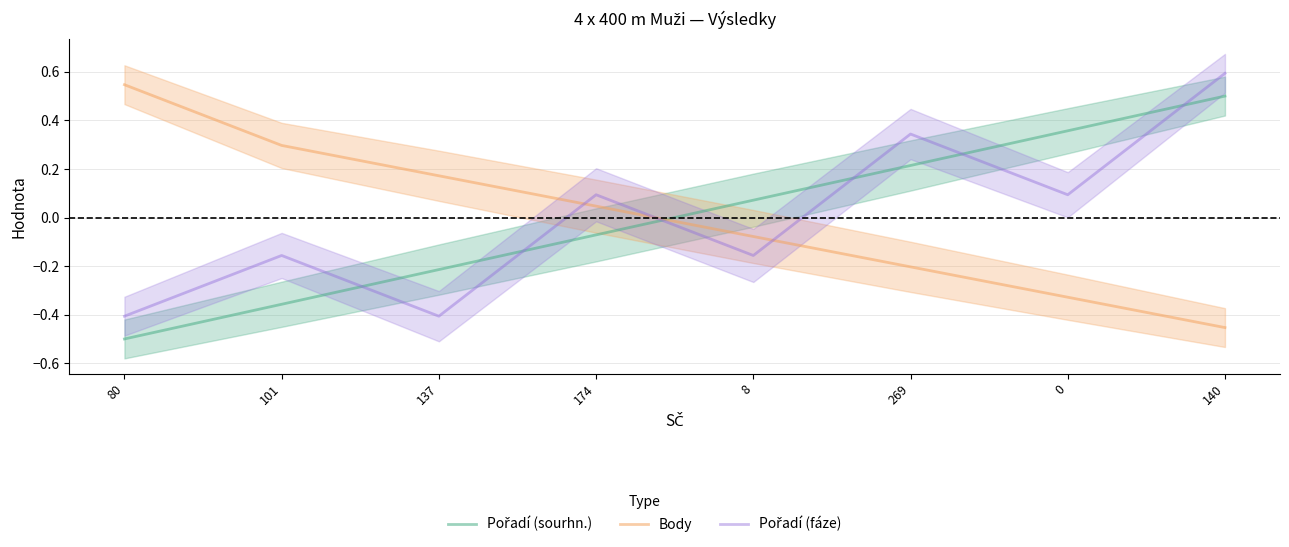

What is the value of the Body point at the 1st from the left?

0.5